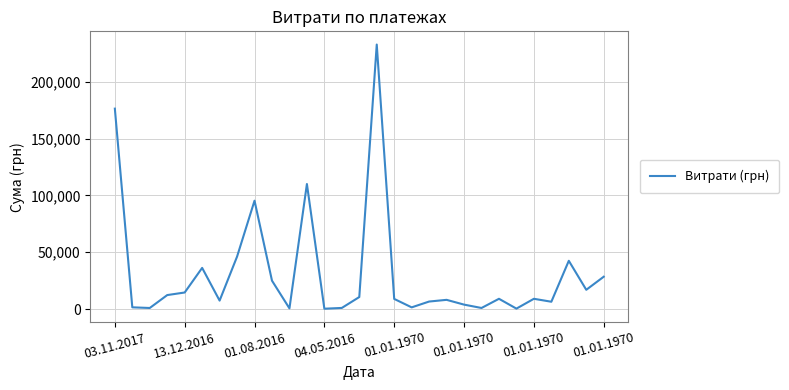

What is the greatest value displayed?

232637.9